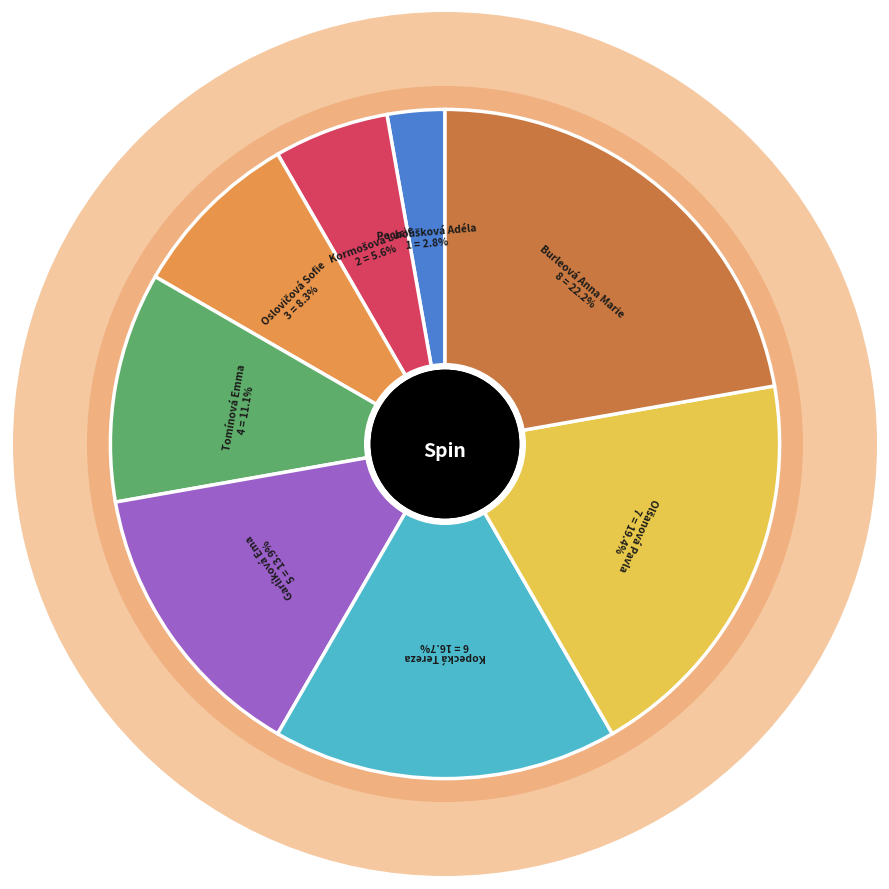

To the nearest percent, what is the difference between the Pechoušková Adéla and Tomínová Emma slice percentages?

8%